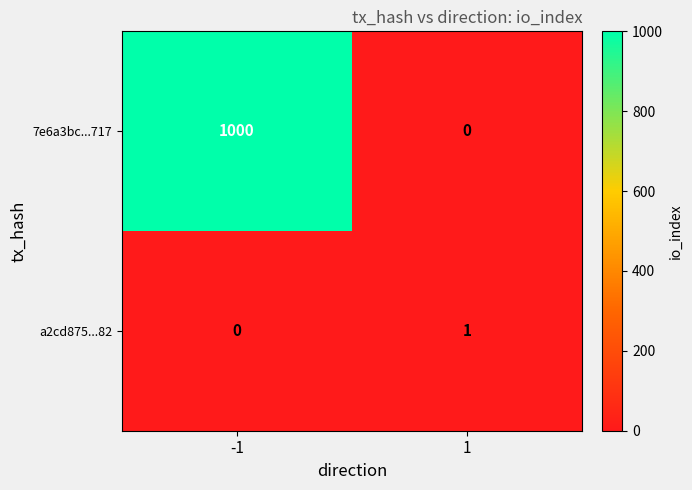

Reading left to right, list all the values displayed in this chart.

7e6a3bc...717: -1=1000	1=0
a2cd875...82: -1=0	1=1